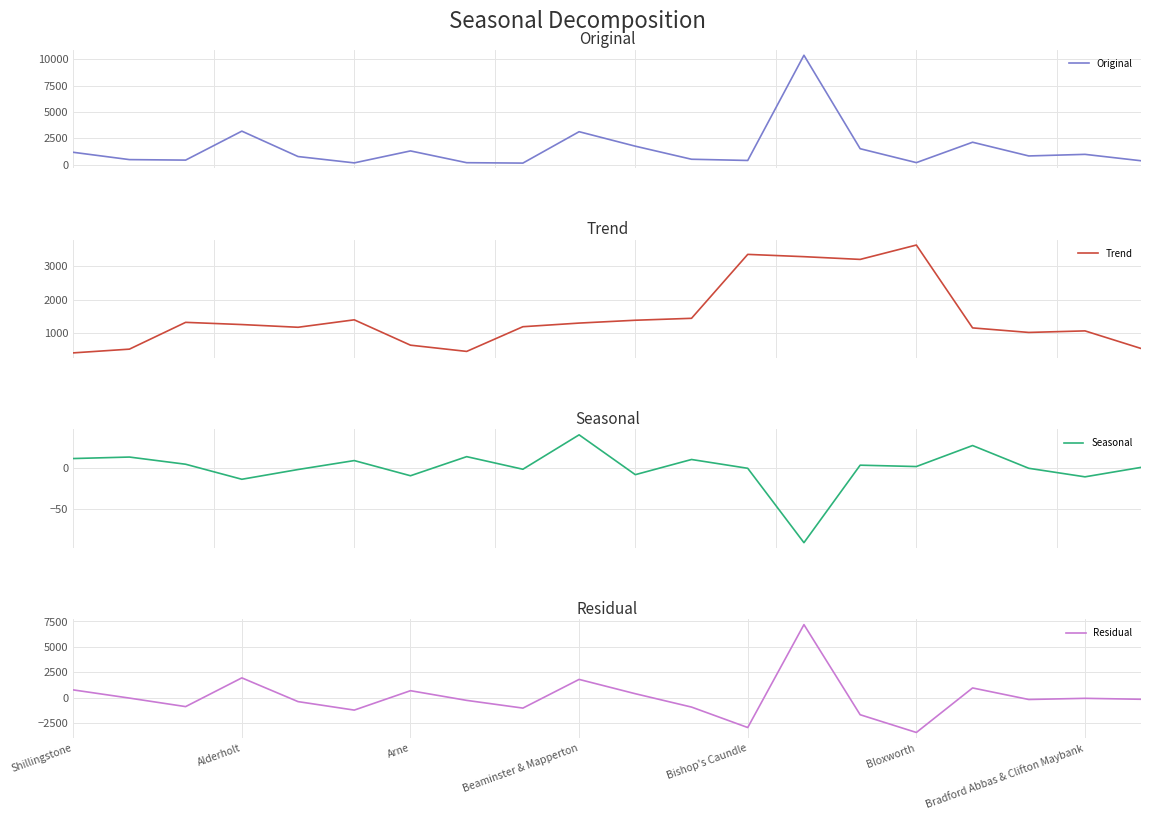

In Seasonal, how many points are lower than both neighbors (excluding endpoints)?

7